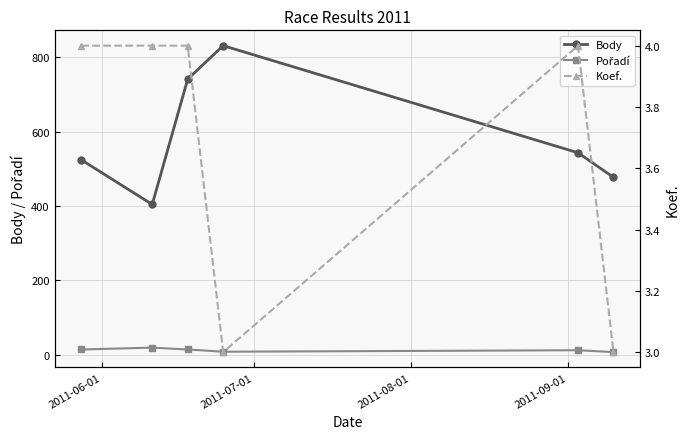

What is the highest value of the Body series?

831